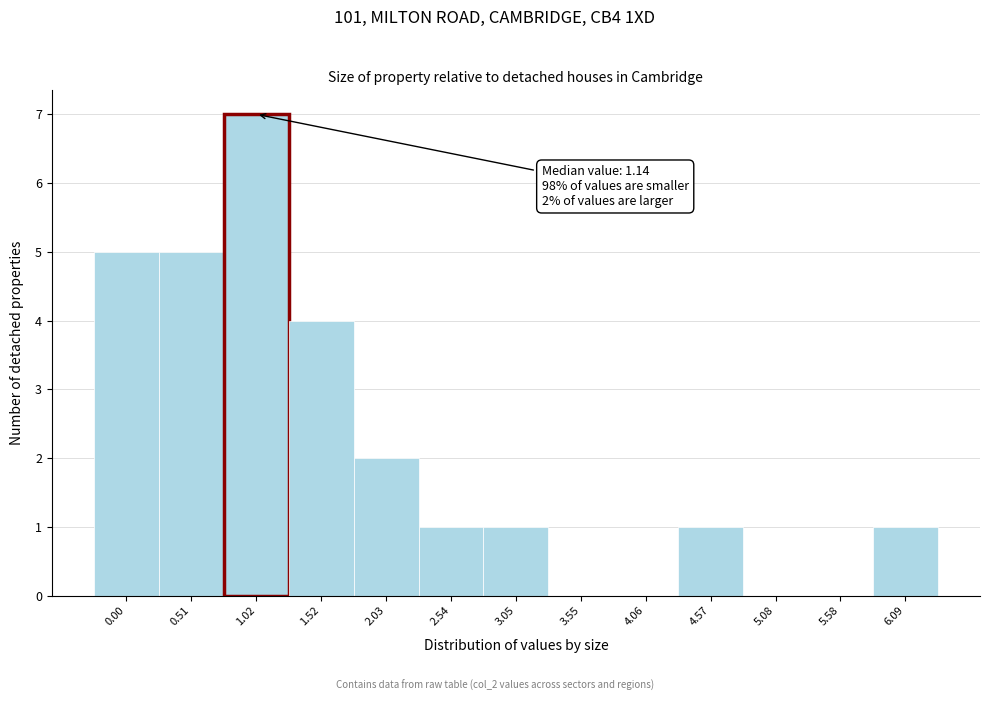

Reading left to right, transcribe all the data shown in this chart.

0.00=5	0.51=5	1.02=7	1.52=4	2.03=2	2.54=1	3.05=1	3.55=0	4.06=0	4.57=1	5.08=0	5.58=0	6.09=1